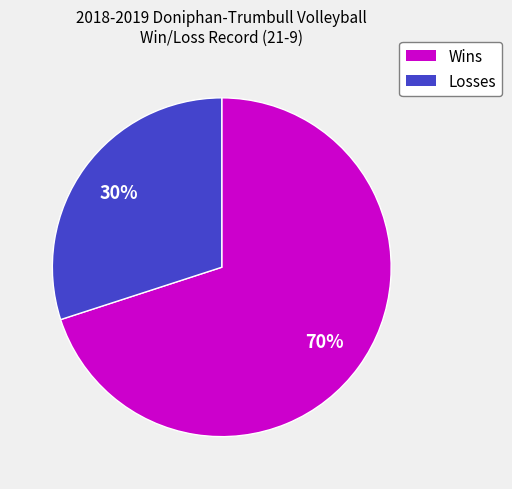

How many segments does this pie chart have?

2